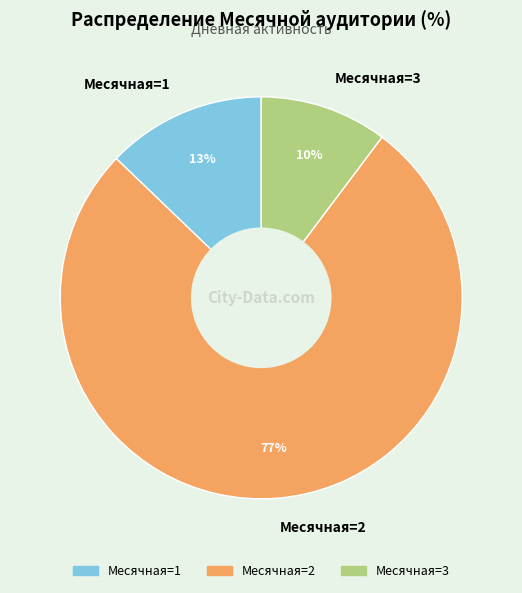

Is it true that Месячная=2 is 77% of the pie?

True